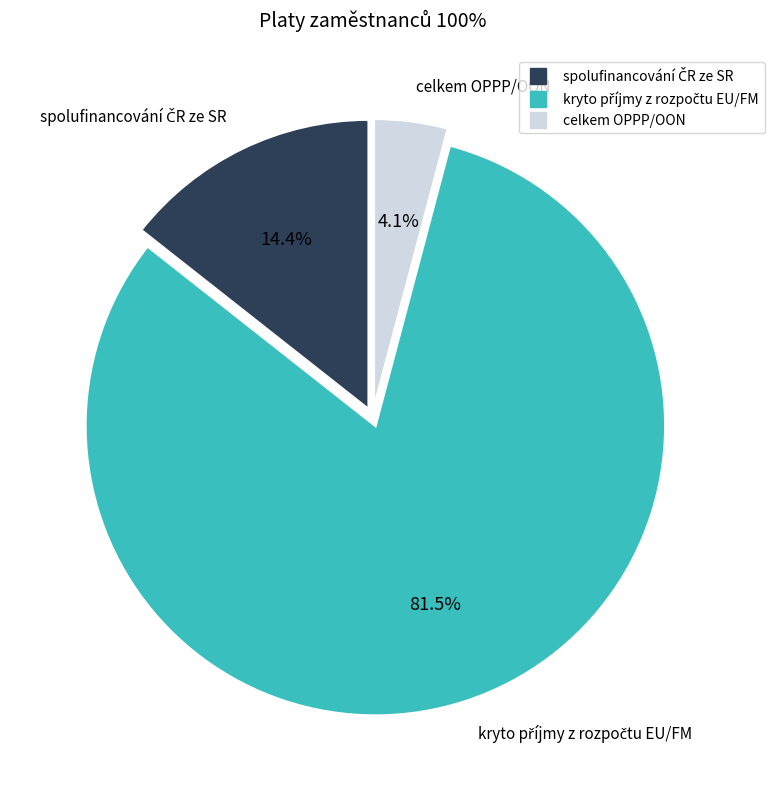

The celkem OPPP/OON slice represents 4% of the pie. True or false?

True